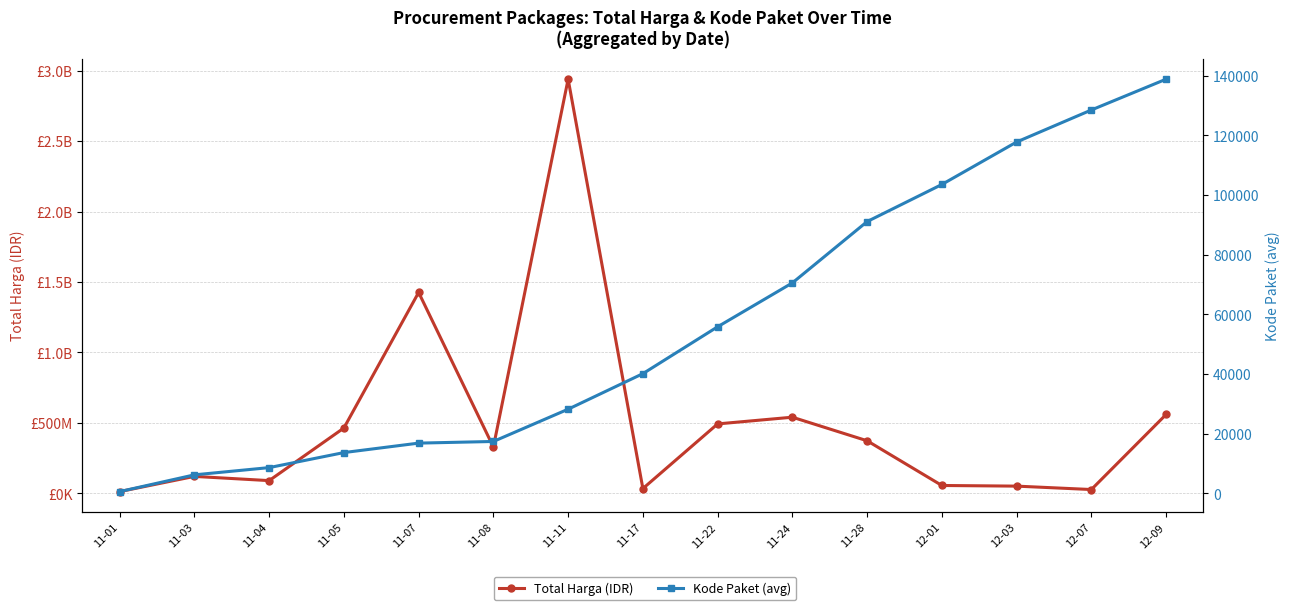

True or false: Total Harga (IDR) and Kode Paket (avg) cross at least once.

False